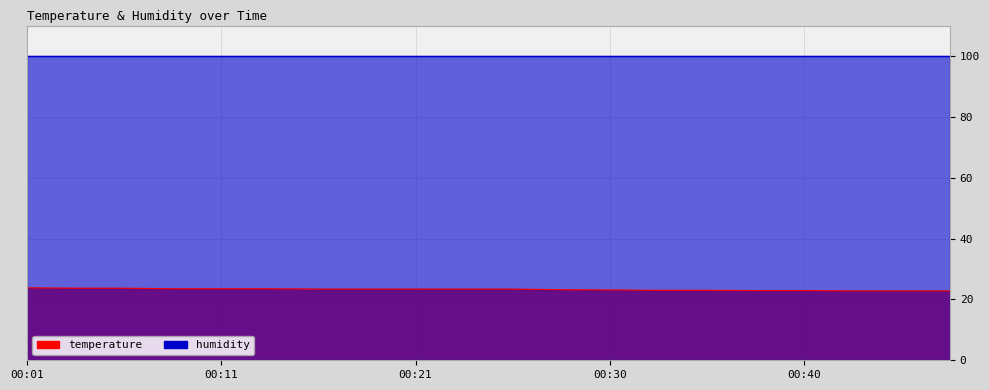

Rank the categories by value from highest to lowest.

00:01, 00:03, 00:06, 00:08, 00:11, 00:13, 00:16, 00:18, 00:21, 00:23, 00:26, 00:28, 00:30, 00:33, 00:35, 00:38, 00:40, 00:43, 00:45, 00:48